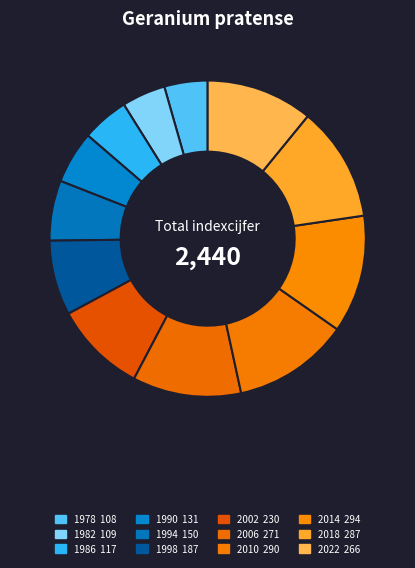

How many slices are in this pie chart?

12